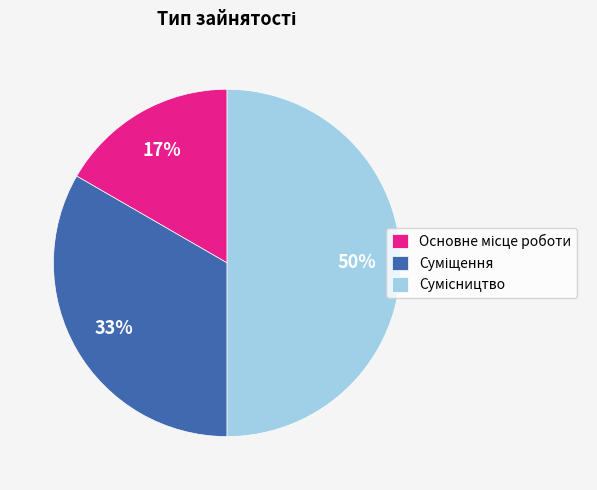

To the nearest percent, what is the difference between the largest and smallest slice percentages?

33%